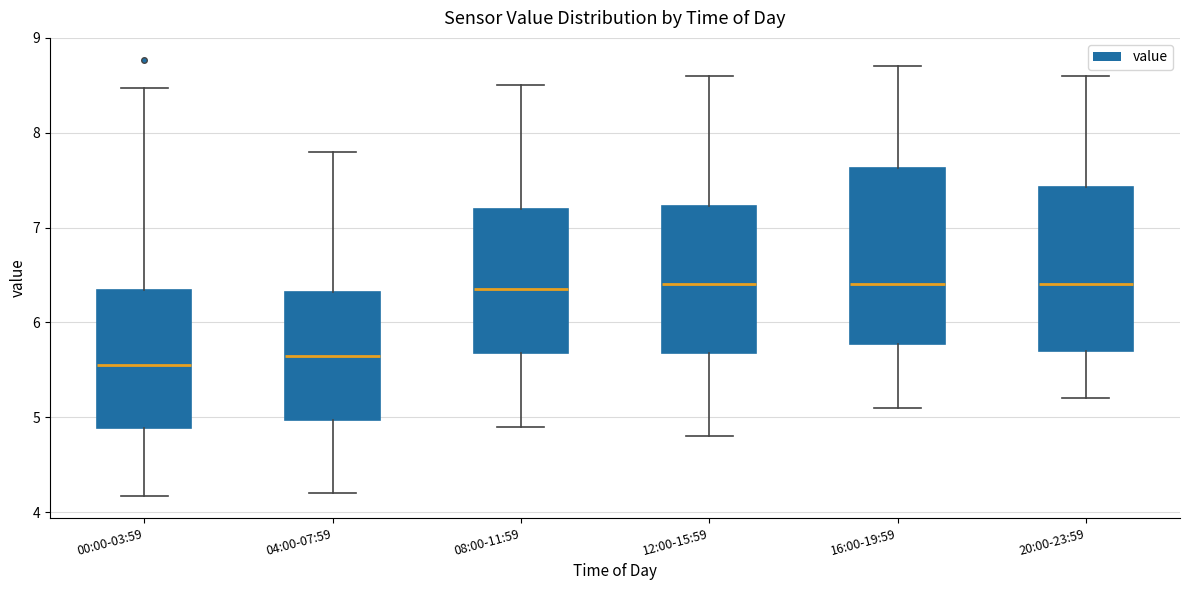

Which box's median line is the lowest?

00:00-03:59